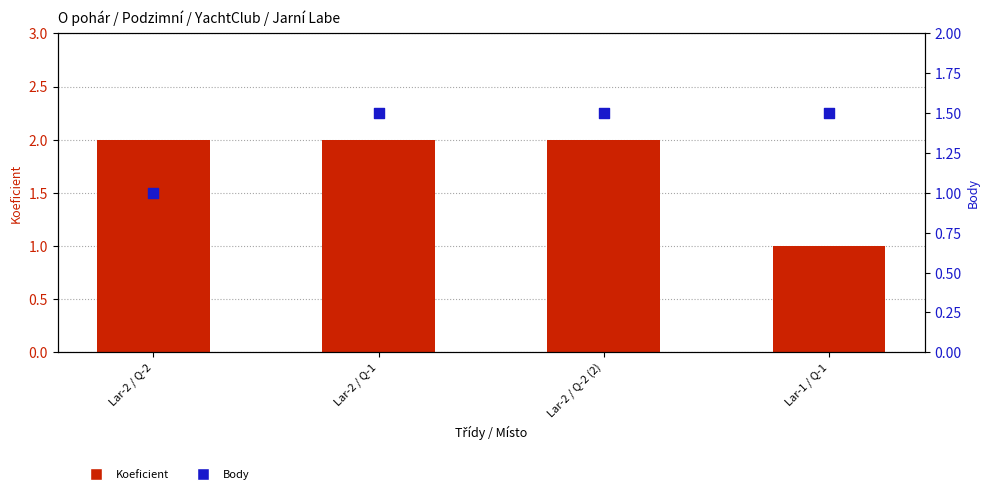

Which series has the largest total across all categories?

Koeficient